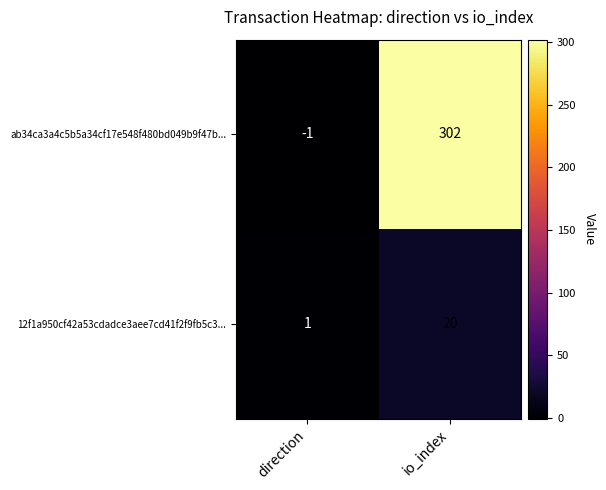

The 12f1a950cf42a53cdadce3aee7cd41f2f9fb5c3... series shows 0 at direction. True or false?

False